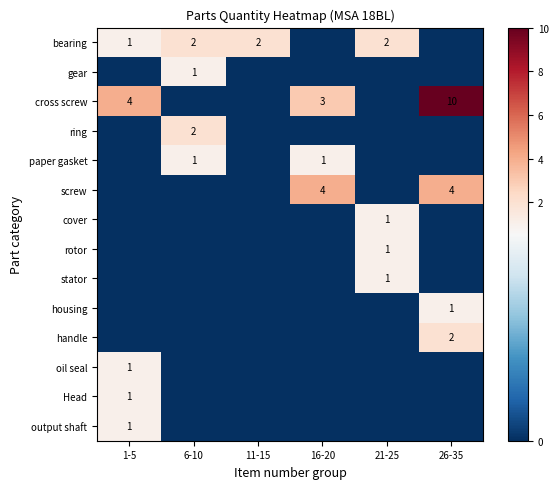

At which category is the sum across all series the highest?

26-35